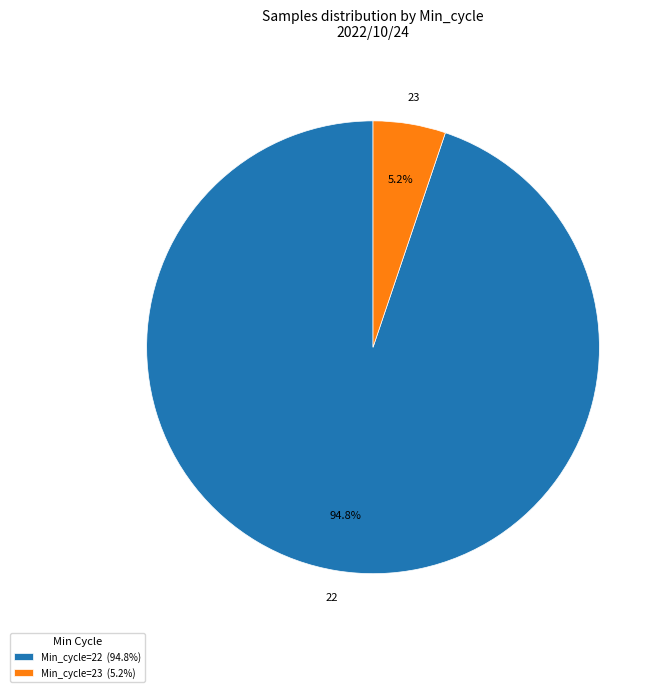

Does any single category account for the majority?

Yes